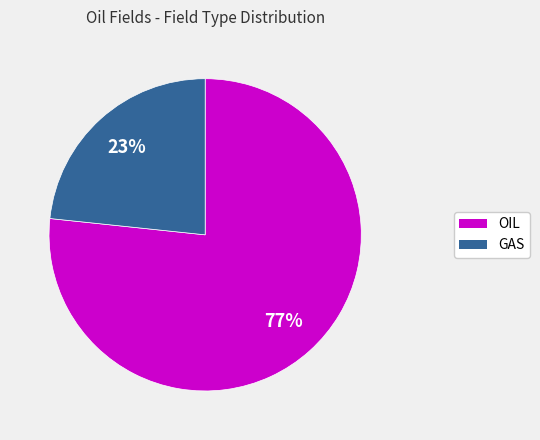

Is GAS the majority of the pie?

No